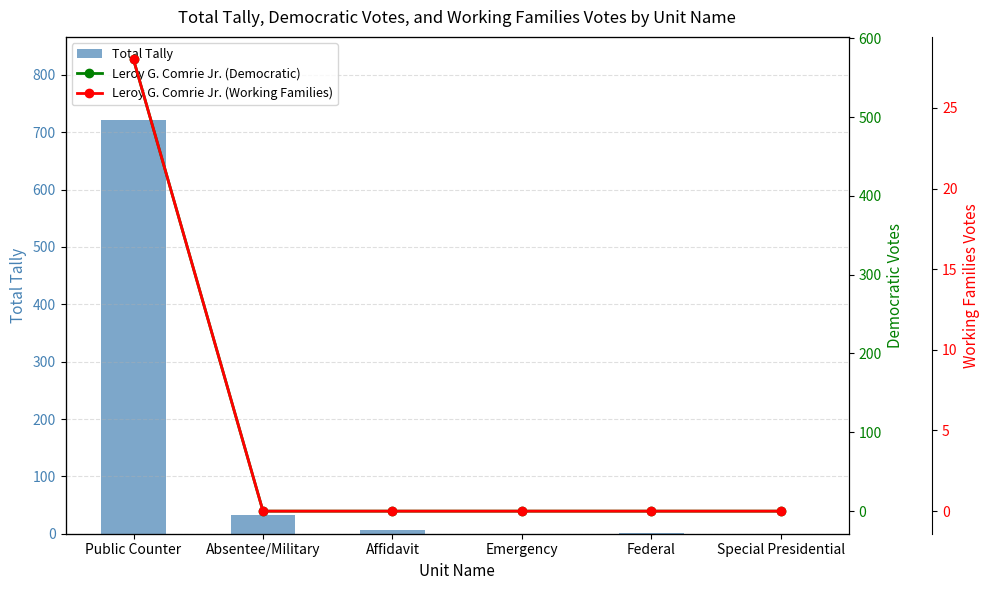

What is the spread (max minus min) of values at Affidavit?

7